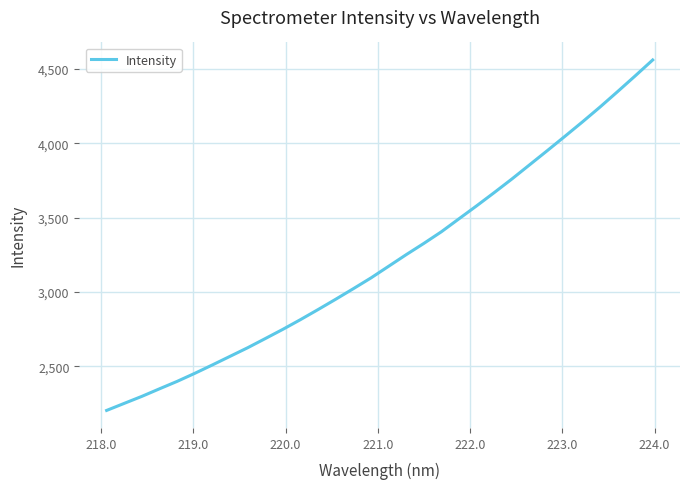

What is the greatest value displayed?

4559.9